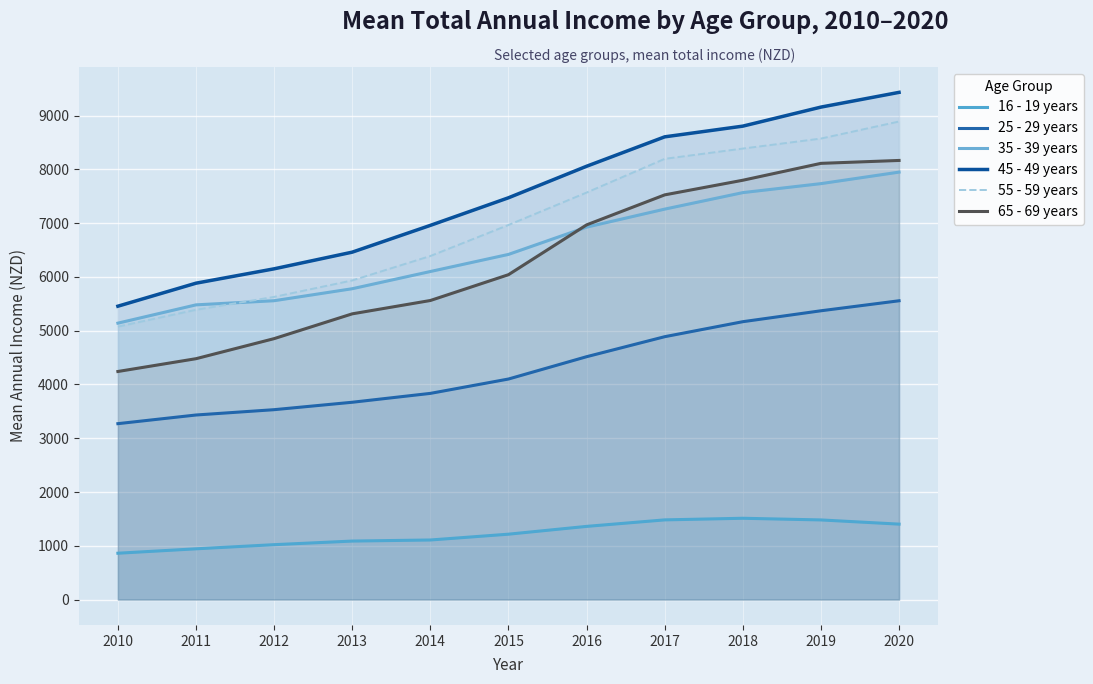

Which series has the largest total across all categories?

45 - 49 years